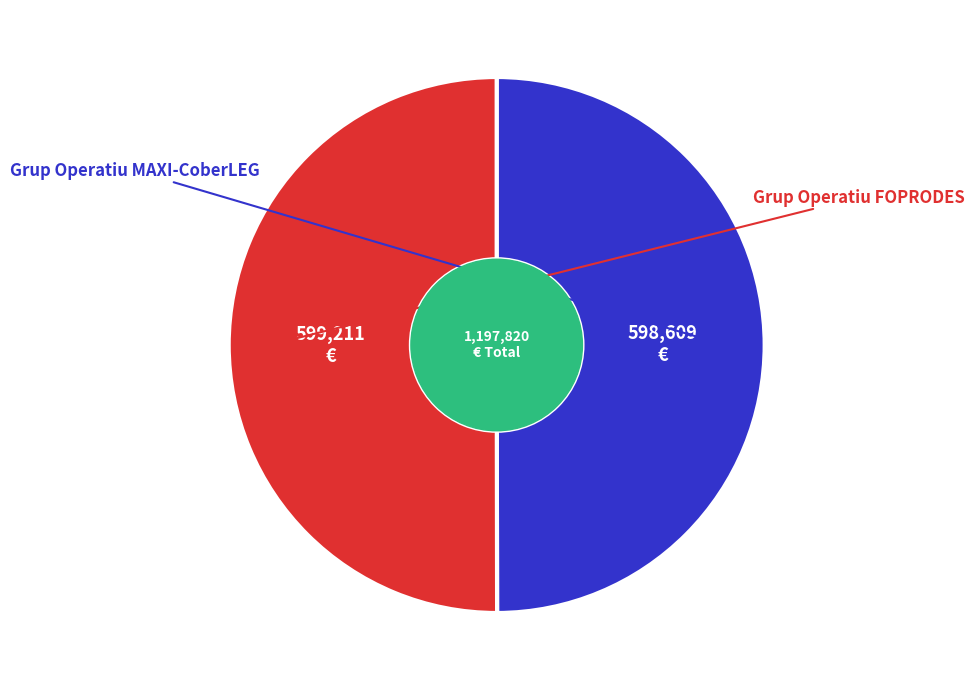

Rank the categories by value from highest to lowest.

Grup Operatiu FOPRODES, Grup Operatiu MAXI-CoberLEG